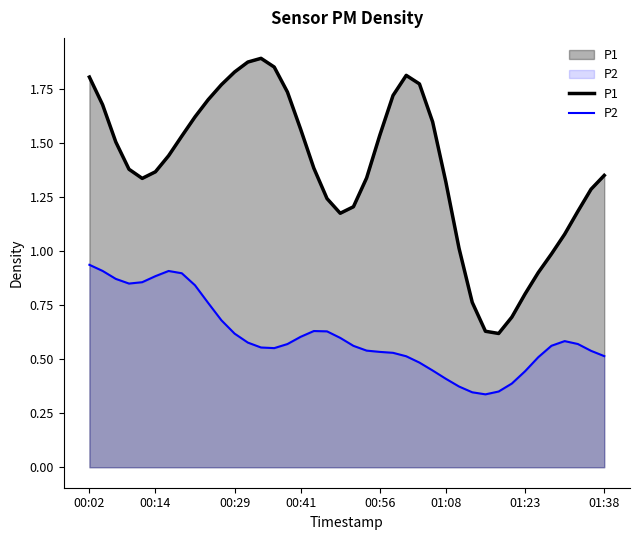

Which series has the widest spread of values?

P1